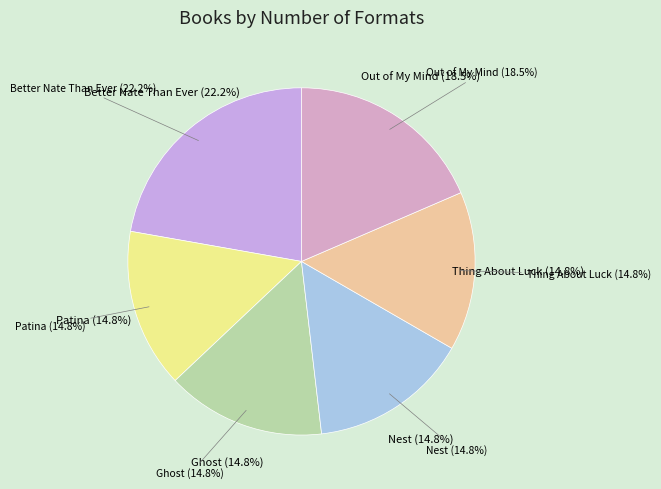

Count the number of slices in the pie.

6